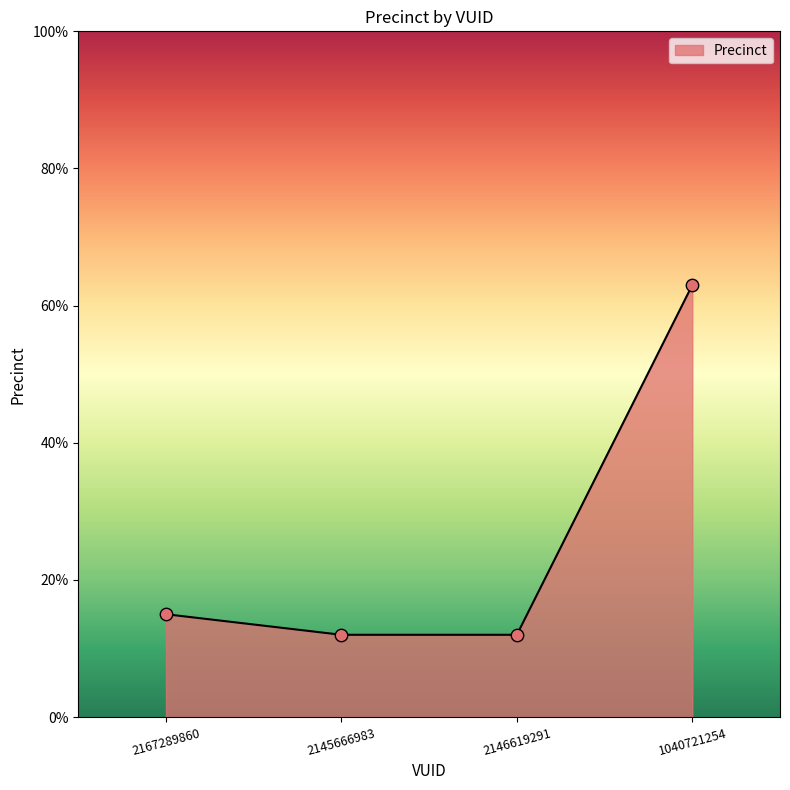

What is the change in value from 2146619291 to 1040721254?

+51